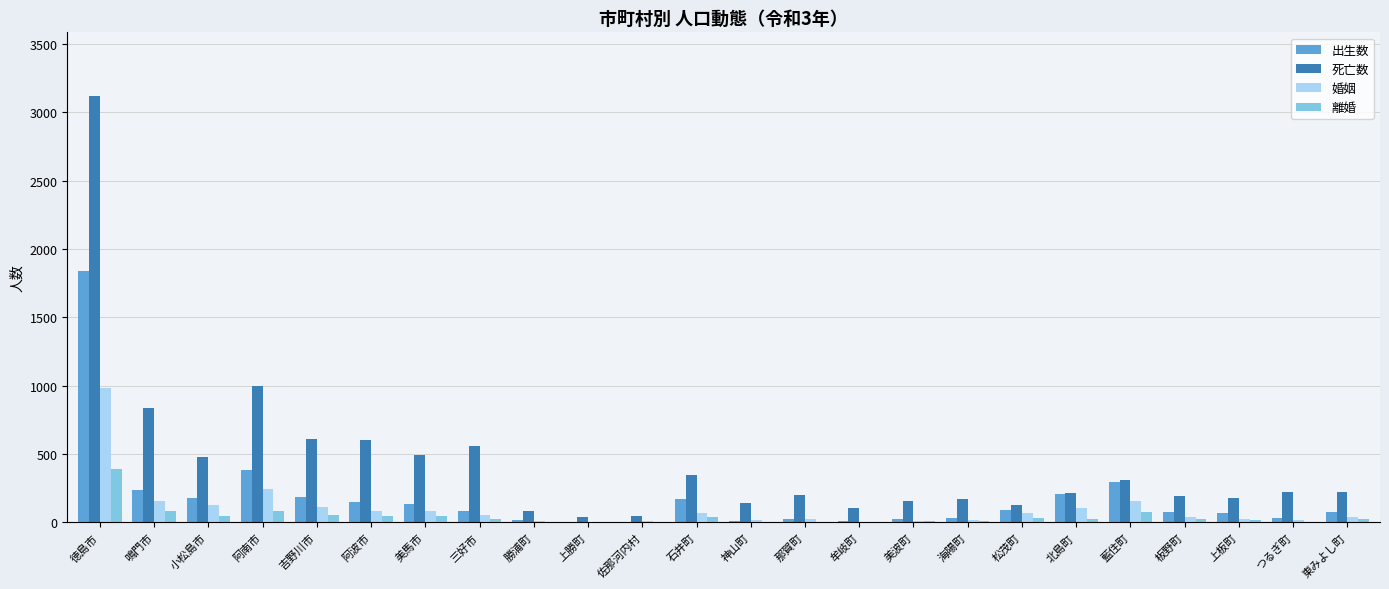

The 離婚 series shows 77 at 藍住町. True or false?

True